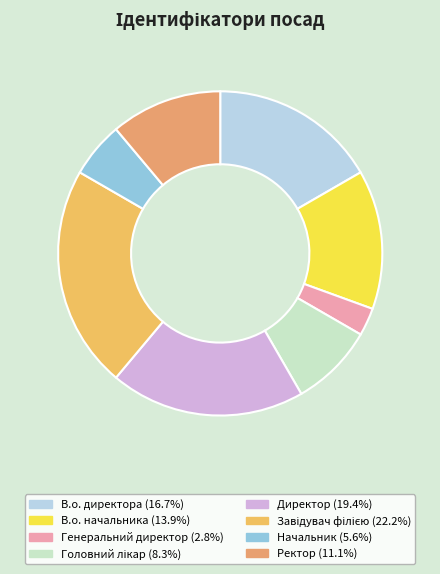

What is the ratio of the value at В.о. начальника to the value at В.о. директора?

0.8